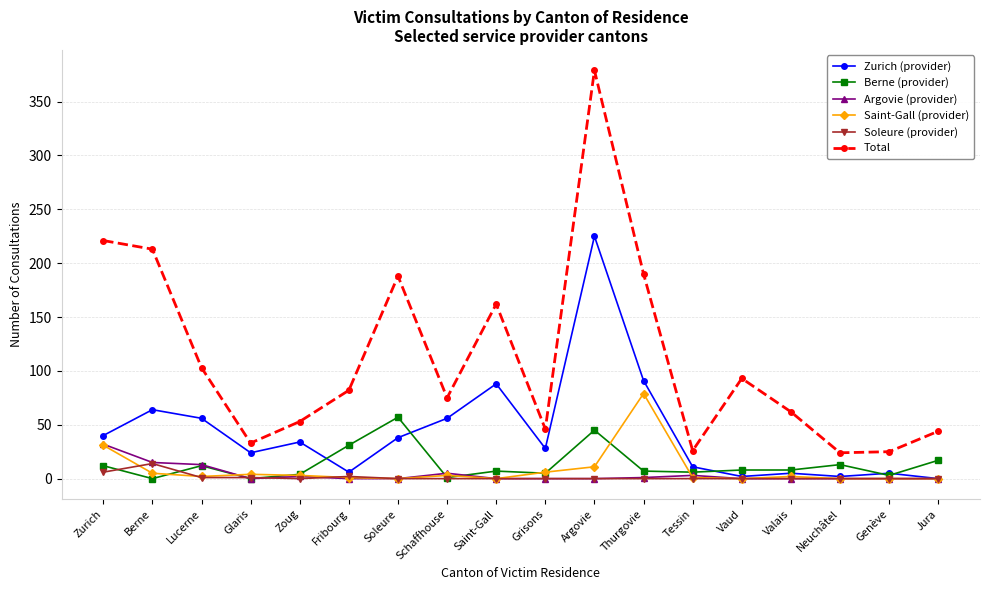

What is the greatest value displayed?

379